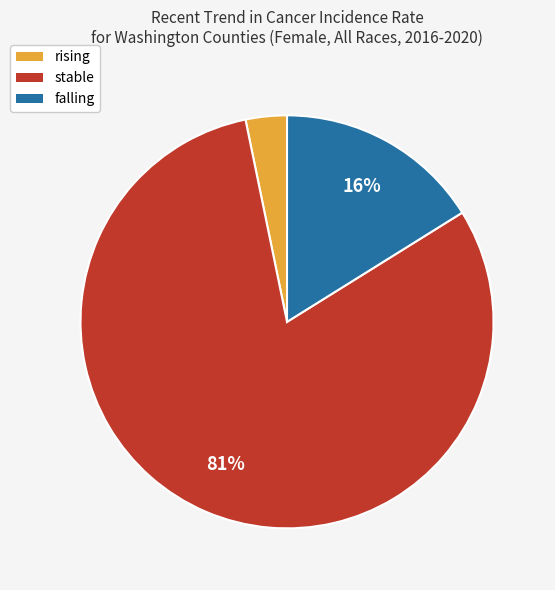

What percentage is the stable slice, to the nearest percent?

81%